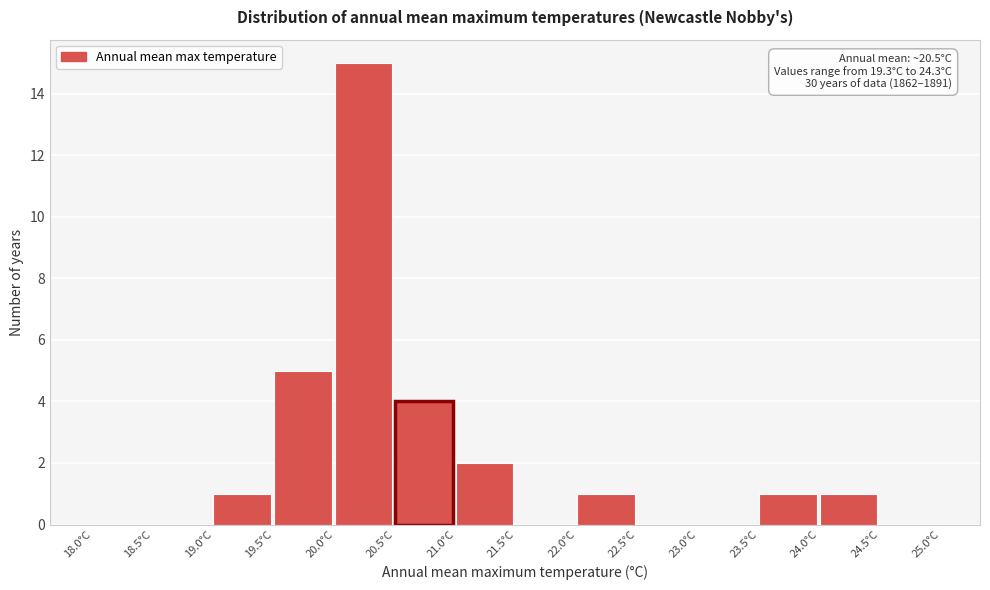

Which range on the x-axis has the tallest bar?

20.0 to 20.5